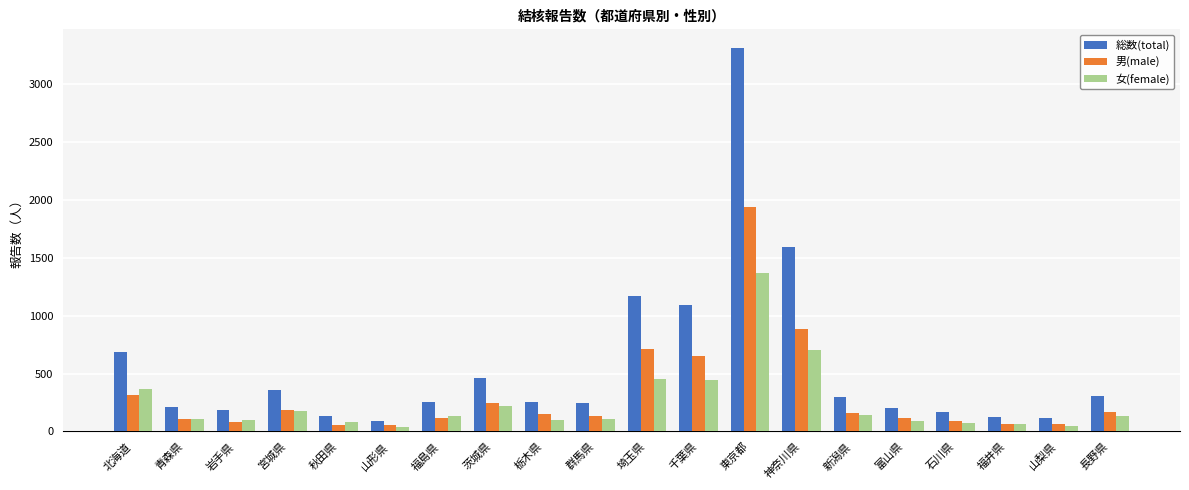

What is the maximum value for 総数(total)?

3308